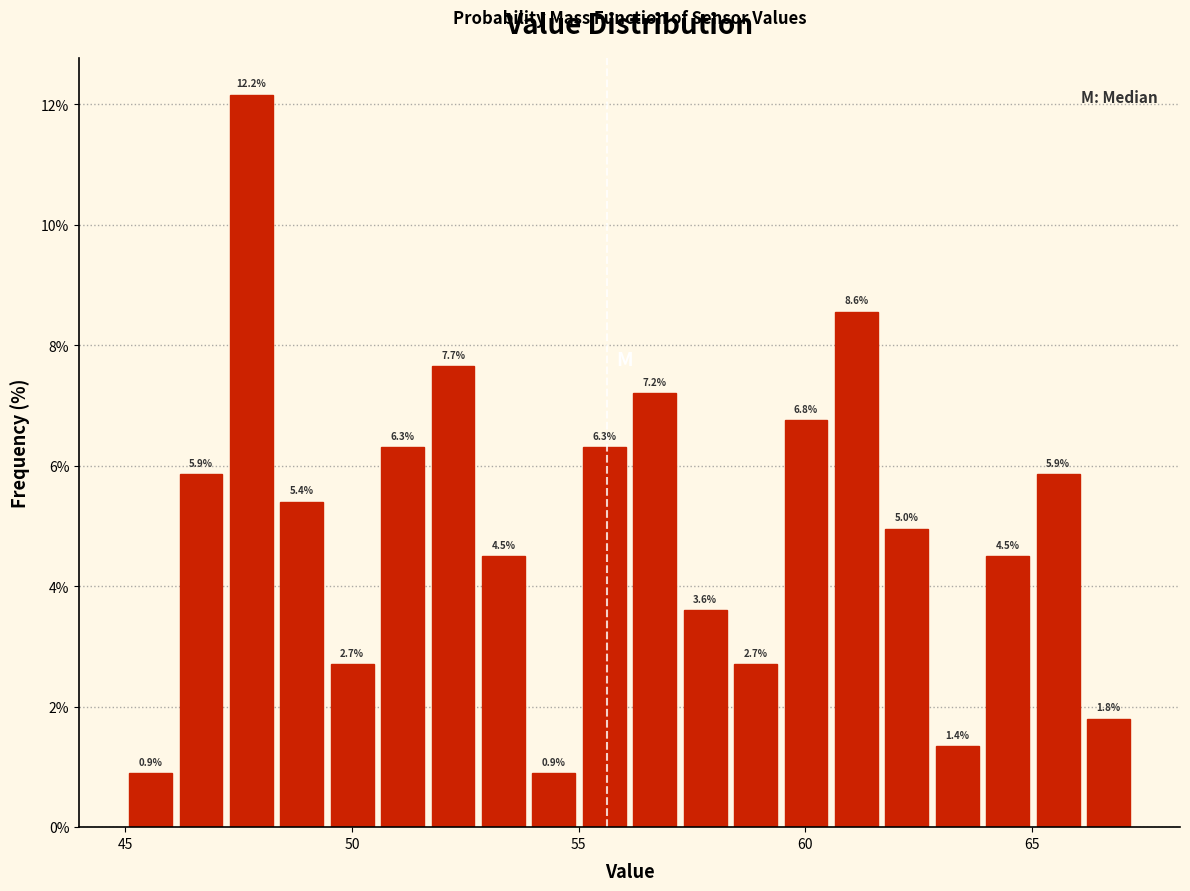

Around what value on the x-axis is the tallest bar? Give the approximate position of its centre, as read against the axis.

48.0